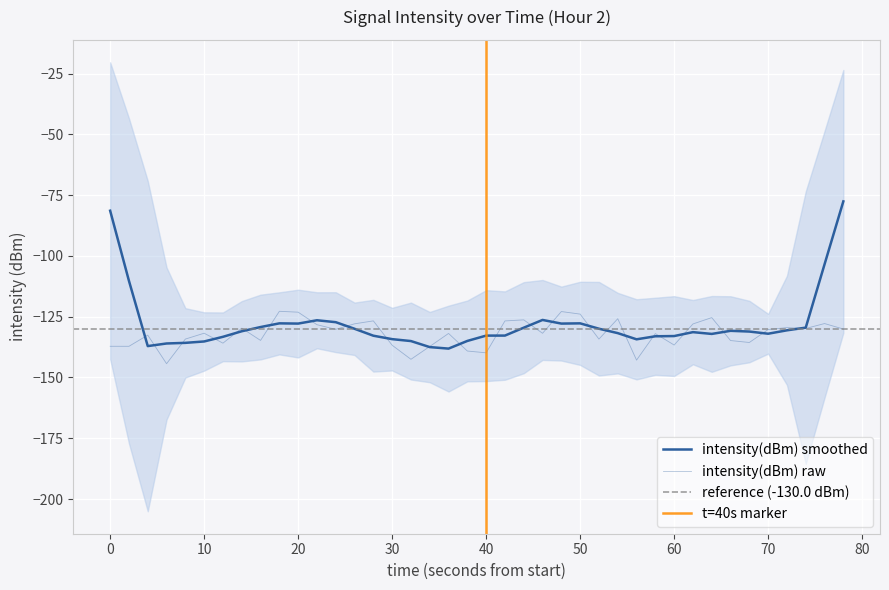

Reading left to right, what are all the values shown in this chart?

-137.2	-137.2	-132.6	-144.3	-134.2	-131.8	-135.9	-129.7	-134.7	-122.8	-123.1	-128.3	-130.2	-127.9	-126.7	-136.7	-142.5	-137.2	-131.9	-139.1	-139.8	-126.7	-126.3	-131.8	-122.9	-123.9	-134.2	-125.8	-142.9	-131.9	-136.6	-128.0	-125.4	-134.8	-135.6	-130.3	-129.5	-129.8	-127.8	-130.1